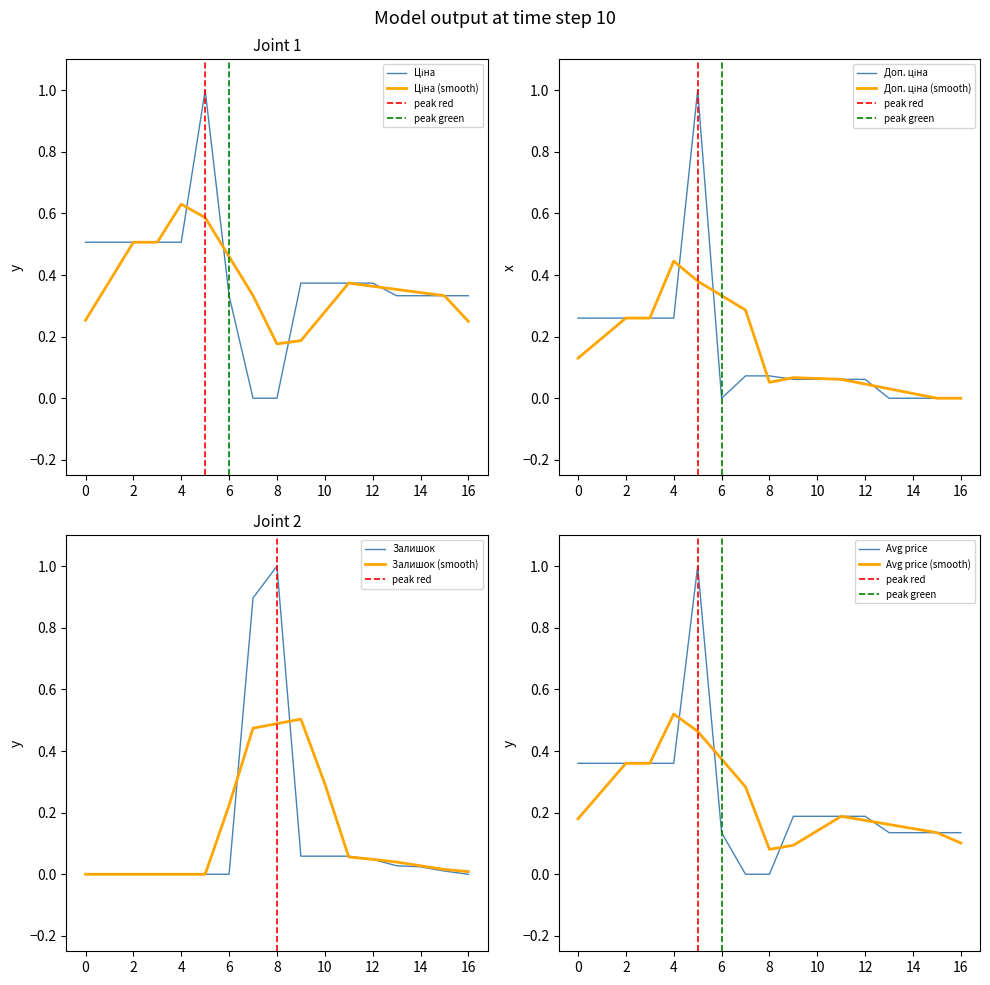

Which series ends up on top after the final intersection of Доп. ціна and Залишок?

Залишок